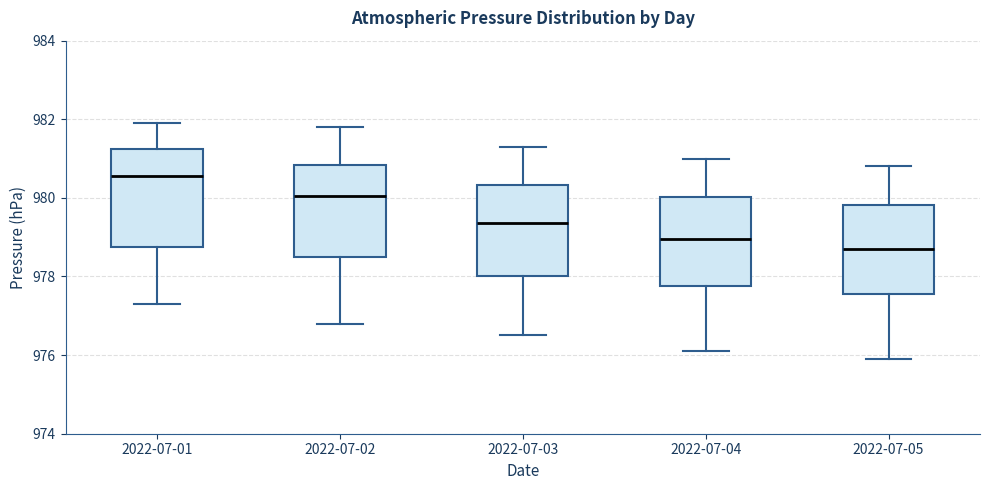

Reading left to right, read every box against the y-axis: the position of its median line, the range the box covers, and the ends of its whiskers. The values are not printed on the chart, so give them approximately, as read against the axis.

2022-07-01: median 980.6, box 978.8 to 981.2, whiskers 977.4 to 982.0
2022-07-02: median 980.0, box 978.6 to 980.8, whiskers 976.8 to 981.8
2022-07-03: median 979.4, box 978.0 to 980.4, whiskers 976.6 to 981.4
2022-07-04: median 979.0, box 977.8 to 980.0, whiskers 976.2 to 981.0
2022-07-05: median 978.8, box 977.6 to 979.8, whiskers 976.0 to 980.8